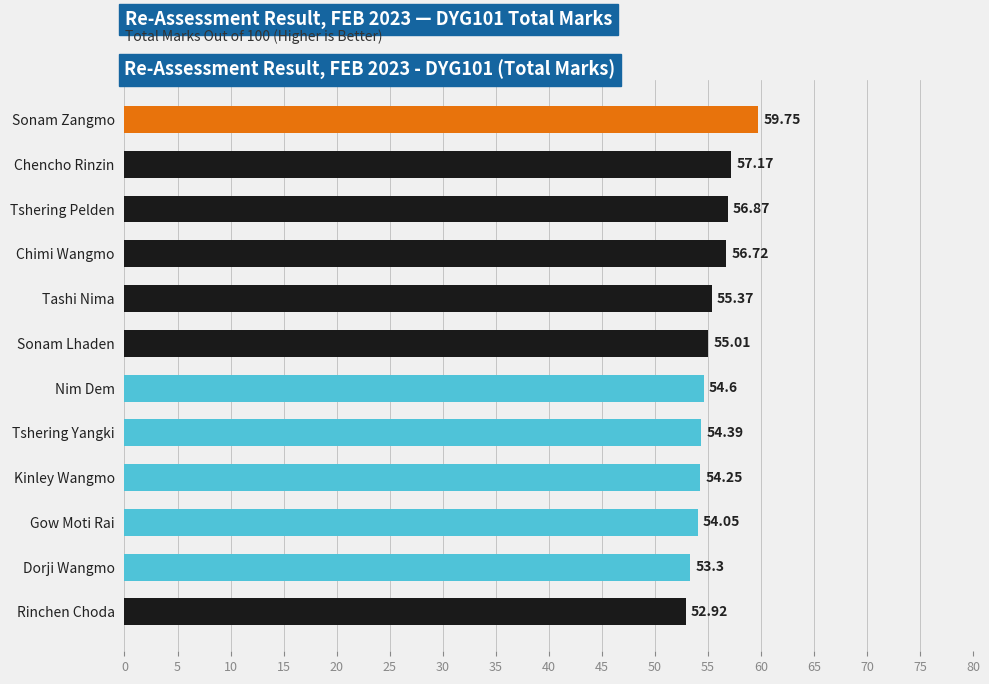

Rank the categories by value from highest to lowest.

Sonam Zangmo, Chencho Rinzin, Tshering Pelden, Chimi Wangmo, Tashi Nima, Sonam Lhaden, Nim Dem, Tshering Yangki, Kinley Wangmo, Gow Moti Rai, Dorji Wangmo, Rinchen Choda